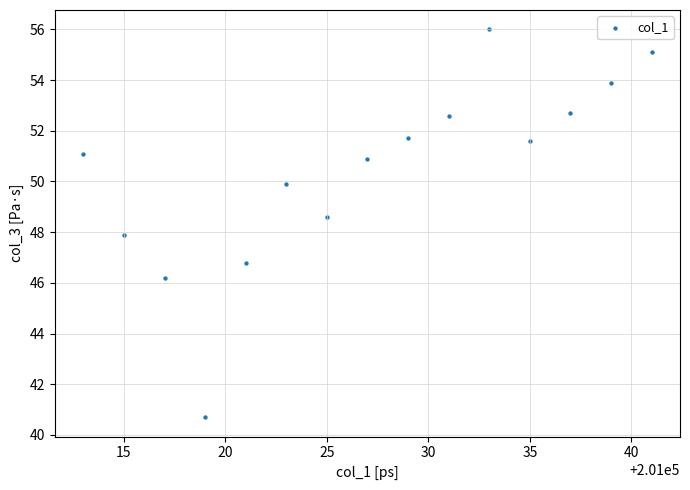

What is the range of X values (max minus min)?

28.0